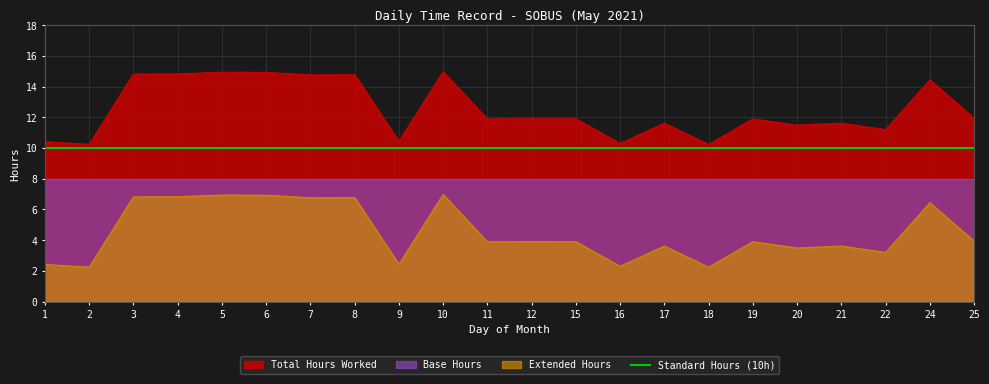

True or false: Extended Hours and Total Hours Worked cross at least once.

False